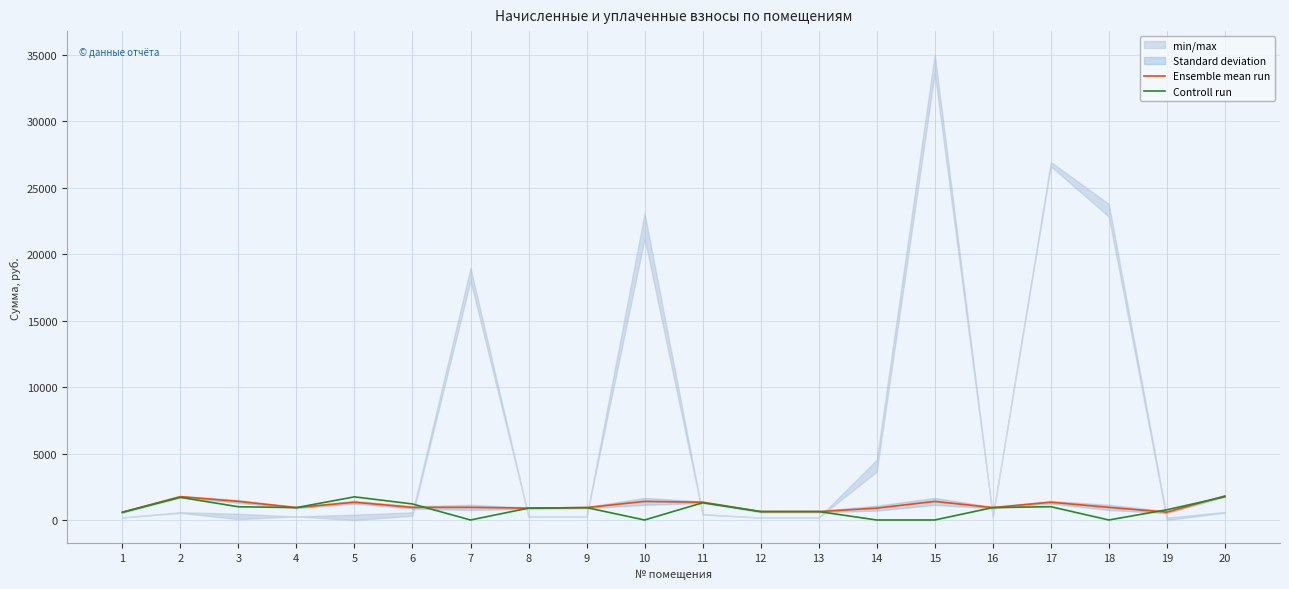

True or false: Controll run and Ensemble mean run cross at least once.

True